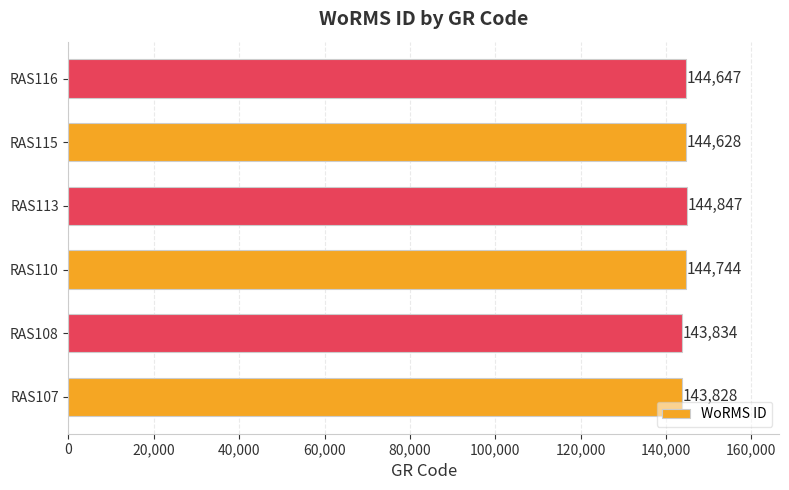

What is the ratio of the value at RAS108 to the value at RAS110?

1.0